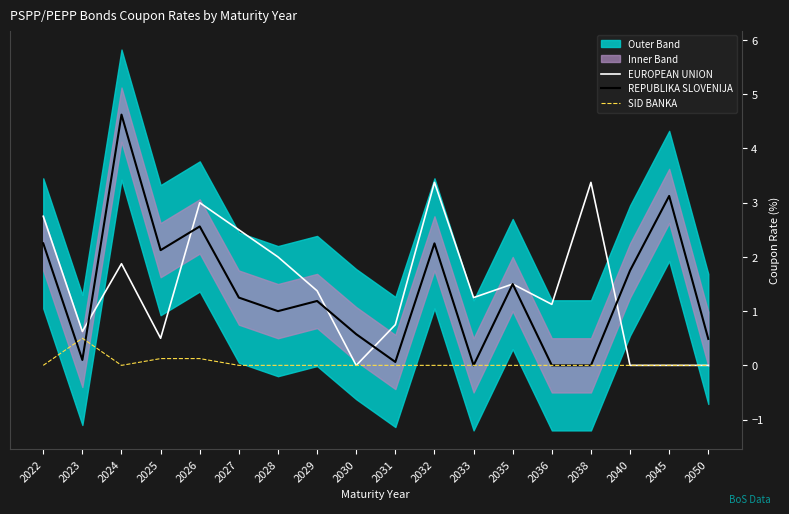

Between 2026 and 2045, which is larger?

2026